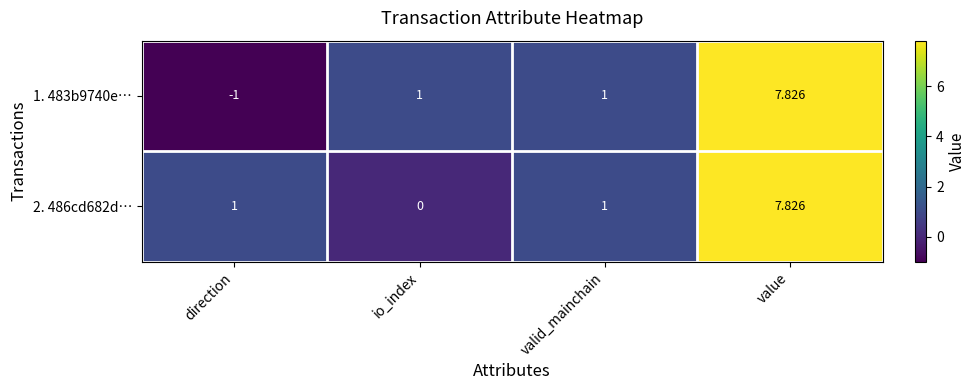

At which category does the chart reach its minimum across all series?

direction